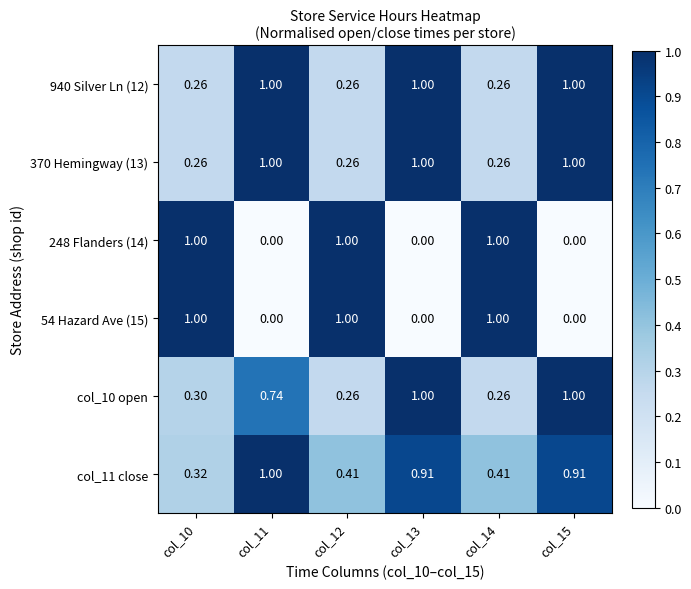

At how many categories does at least one series exceed 0?

6